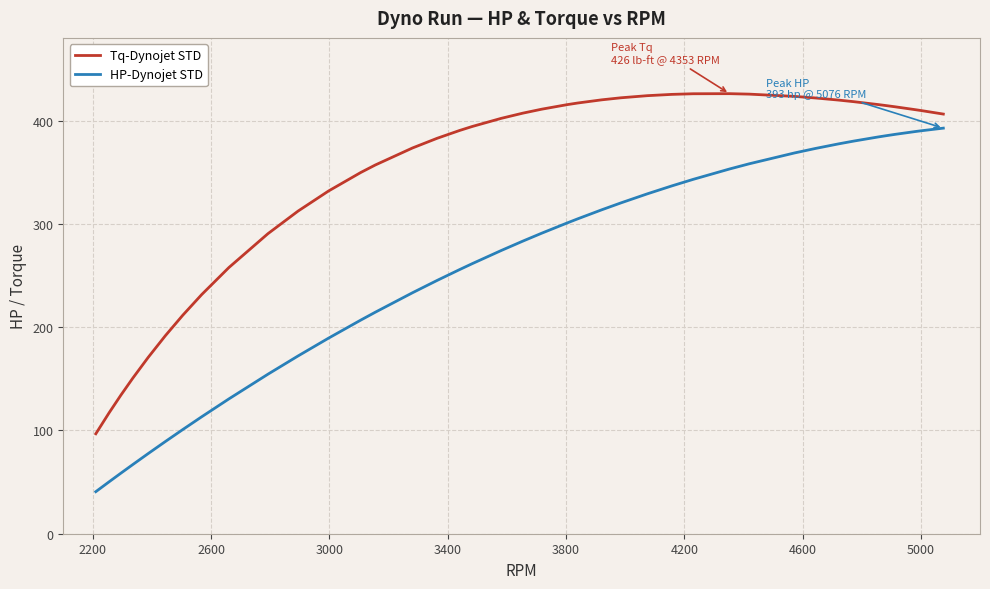

Which series has the widest spread of values?

HP-Dynojet STD